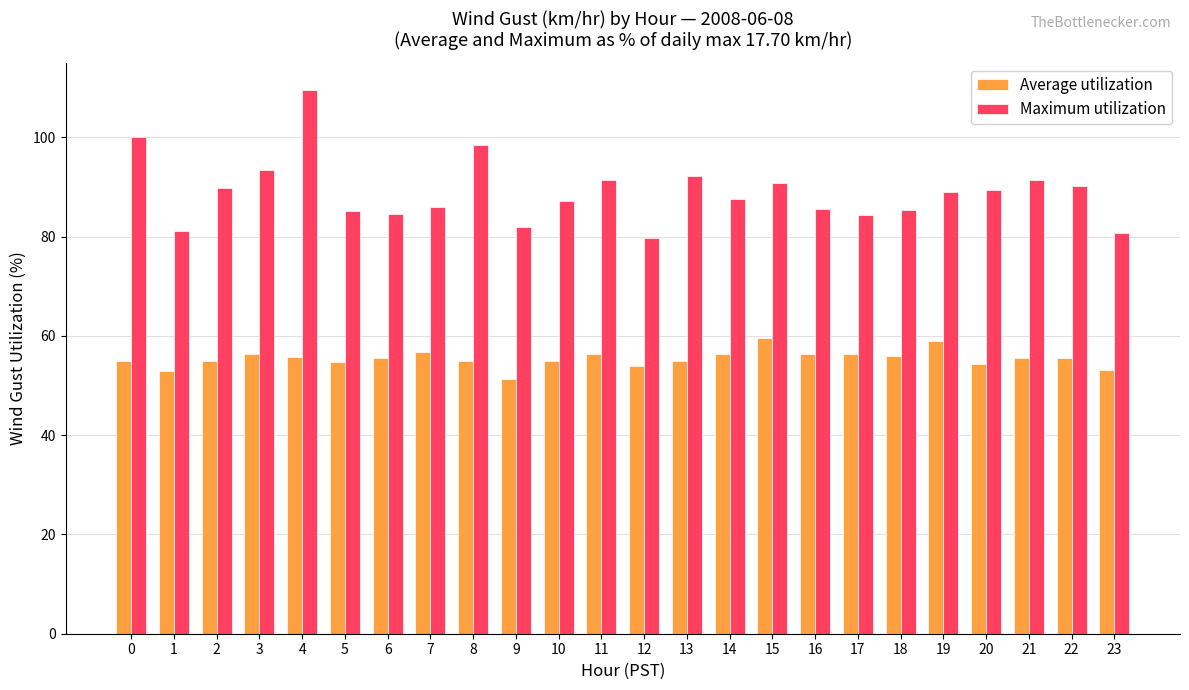

What is the lowest value of the Maximum utilization series?

79.8